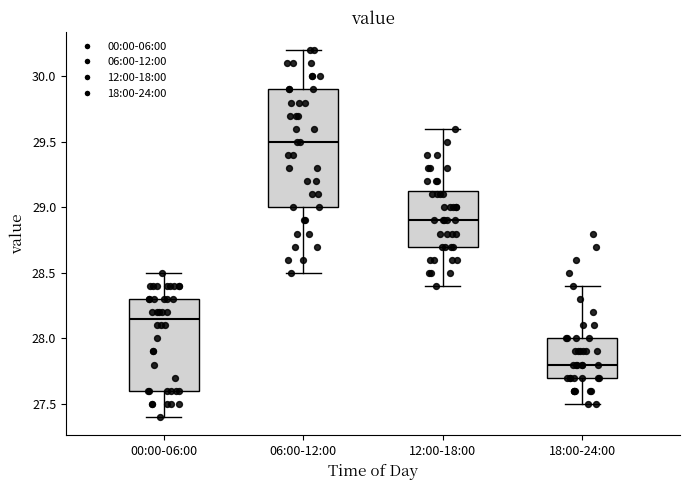

Where does the lower whisker of the box for 12:00-18:00 end on the y-axis? The values are not printed on the chart, so give them approximately, as read against the axis.

28.40